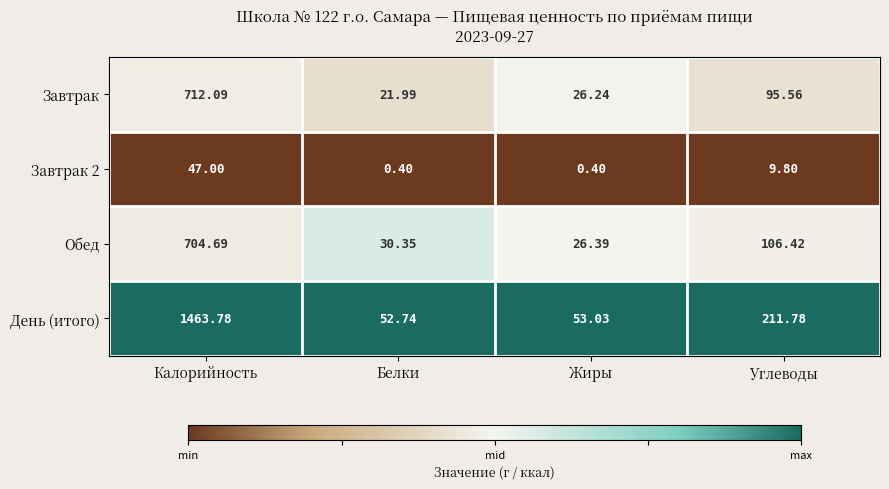

Which series has the widest spread of values?

День (итого)